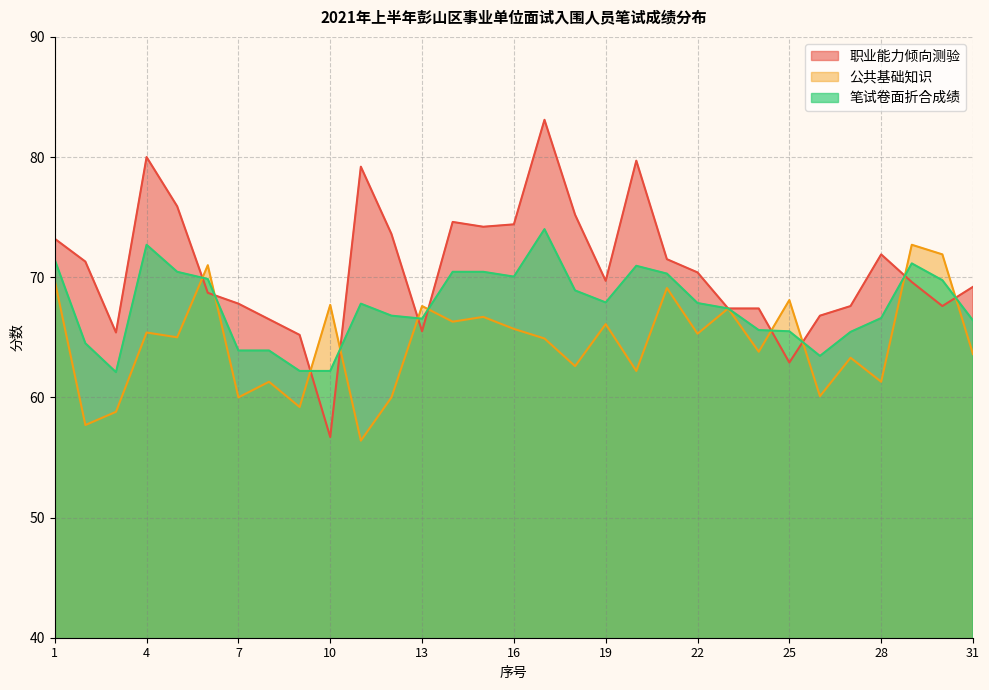

Reading left to right, list all the values displayed in this chart.

职业能力倾向测验: 1=73.2	2=71.3	3=65.4	4=80.0	5=75.9	6=68.7	7=67.8	8=66.5	9=65.2	10=56.7	11=79.2	12=73.6	13=65.5	14=74.6	15=74.2	16=74.4	17=83.1	18=75.2	19=69.7	20=79.7	21=71.5	22=70.4	23=67.4	24=67.4	25=62.9	26=66.8	27=67.6	28=71.9	29=69.6	30=67.6	31=69.2
公共基础知识: 1=69.7	2=57.7	3=58.8	4=65.4	5=65.0	6=71.0	7=60.0	8=61.3	9=59.2	10=67.7	11=56.4	12=60.0	13=67.6	14=66.3	15=66.7	16=65.7	17=64.9	18=62.6	19=66.1	20=62.2	21=69.1	22=65.3	23=67.4	24=63.8	25=68.1	26=60.1	27=63.3	28=61.3	29=72.7	30=71.9	31=63.6
笔试卷面折合成绩: 1=71.5	2=64.5	3=62.1	4=72.7	5=70.5	6=69.8	7=63.9	8=63.9	9=62.2	10=62.2	11=67.8	12=66.8	13=66.5	14=70.5	15=70.5	16=70.0	17=74.0	18=68.9	19=67.9	20=71.0	21=70.3	22=67.8	23=67.4	24=65.6	25=65.5	26=63.5	27=65.5	28=66.6	29=71.2	30=69.8	31=66.4